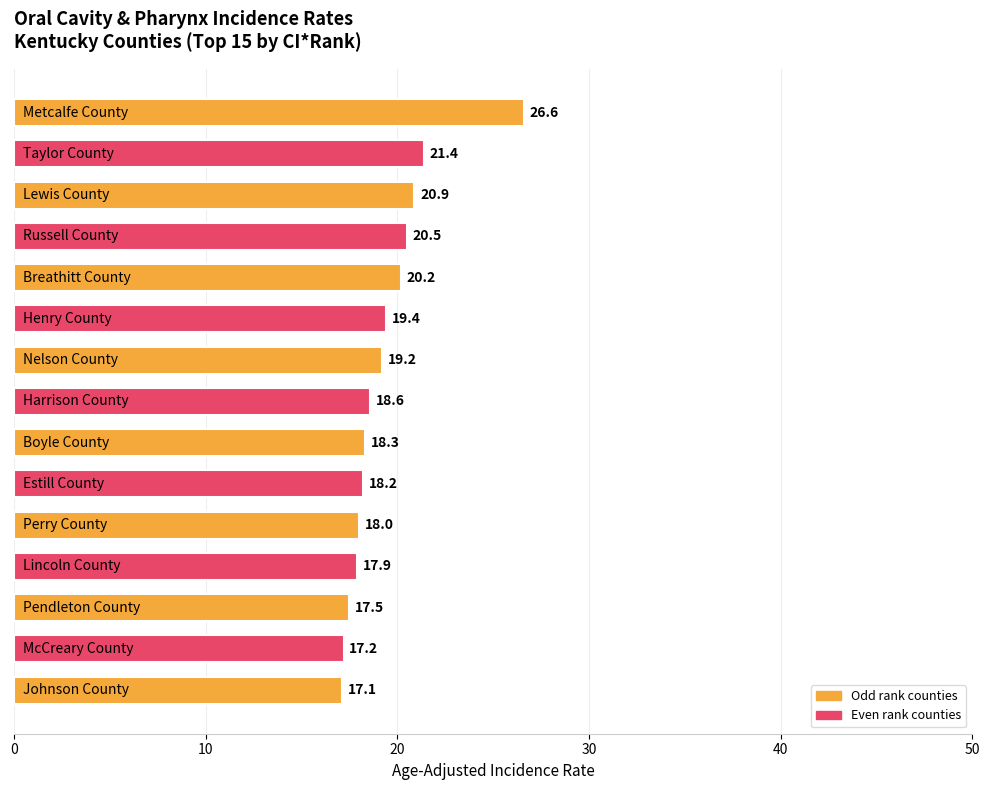

Are the bars grouped side by side (vs. stacked)?

No